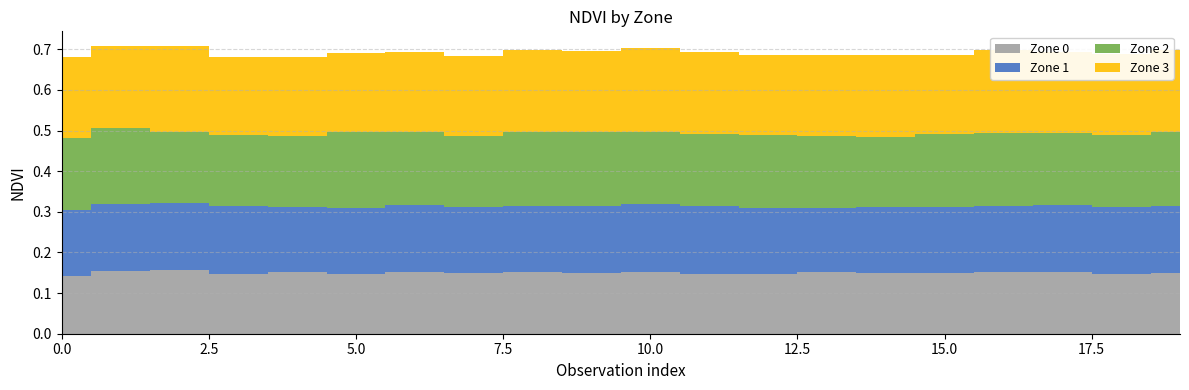

Reading right to left, extract all data points from this chart.

Zone 0: 19=0.1	18=0.1	17=0.2	16=0.2	15=0.1	14=0.1	13=0.2	12=0.1	11=0.1	10=0.2	9=0.1	8=0.2	7=0.1	6=0.2	5=0.1	4=0.2	3=0.1	2=0.2	1=0.2	0=0.1
Zone 1: 19=0.2	18=0.2	17=0.2	16=0.2	15=0.2	14=0.2	13=0.2	12=0.2	11=0.2	10=0.2	9=0.2	8=0.2	7=0.2	6=0.2	5=0.2	4=0.2	3=0.2	2=0.2	1=0.2	0=0.2
Zone 2: 19=0.2	18=0.2	17=0.2	16=0.2	15=0.2	14=0.2	13=0.2	12=0.2	11=0.2	10=0.2	9=0.2	8=0.2	7=0.2	6=0.2	5=0.2	4=0.2	3=0.2	2=0.2	1=0.2	0=0.2
Zone 3: 19=0.2	18=0.2	17=0.2	16=0.2	15=0.2	14=0.2	13=0.2	12=0.2	11=0.2	10=0.2	9=0.2	8=0.2	7=0.2	6=0.2	5=0.2	4=0.2	3=0.2	2=0.2	1=0.2	0=0.2